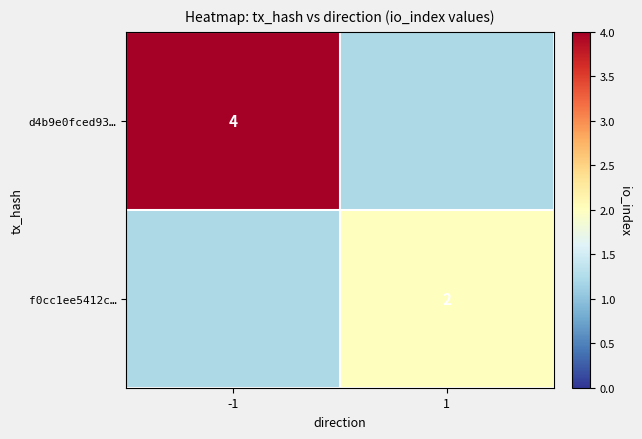

The value of f0cc1ee5412c… at 1 is 1. True or false?

False